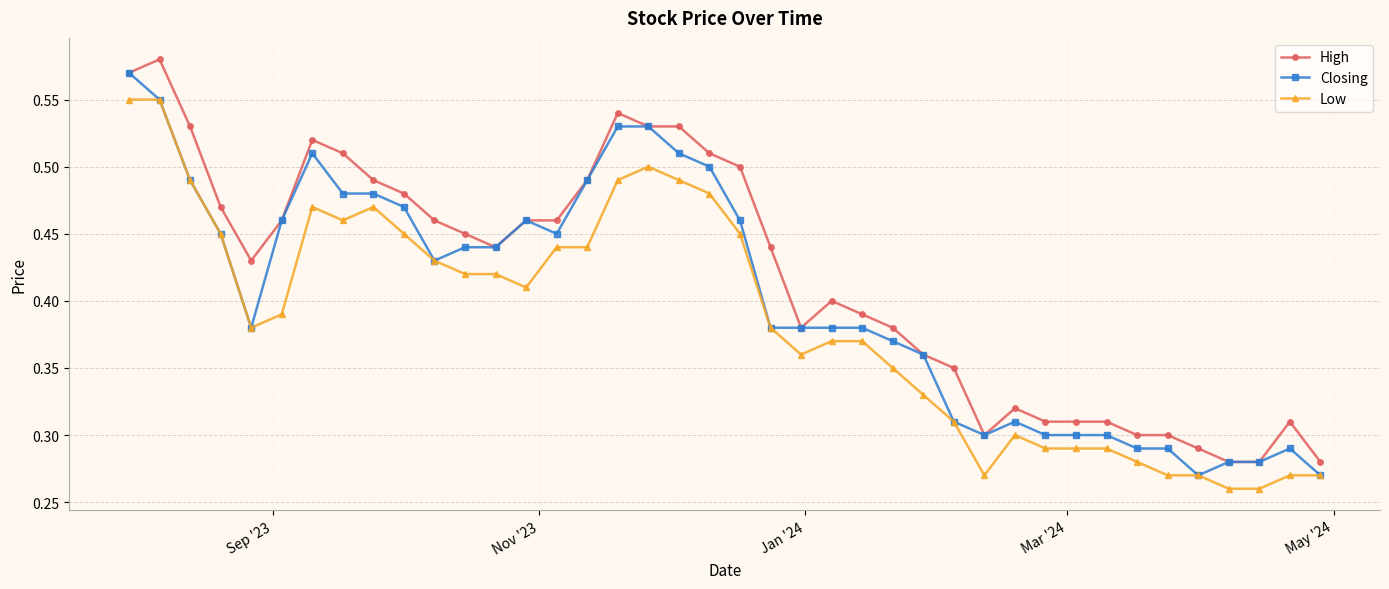

How many Closing values are between 0 and 1?

40